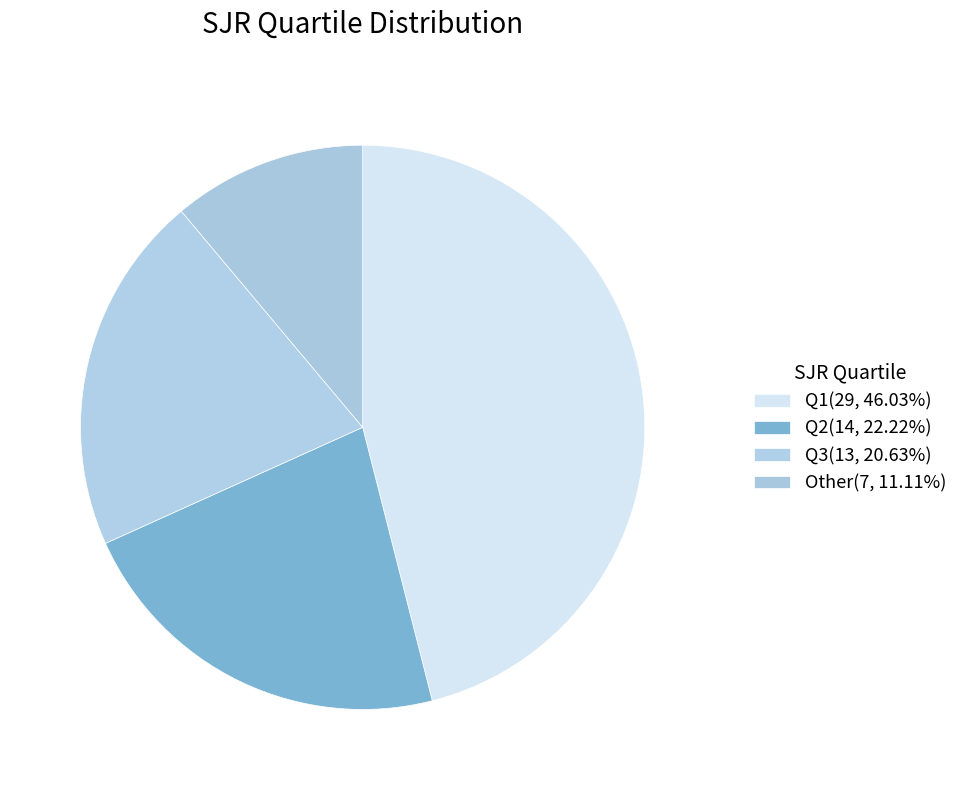

To the nearest percent, what is the difference between the largest and smallest slice percentages?

35%